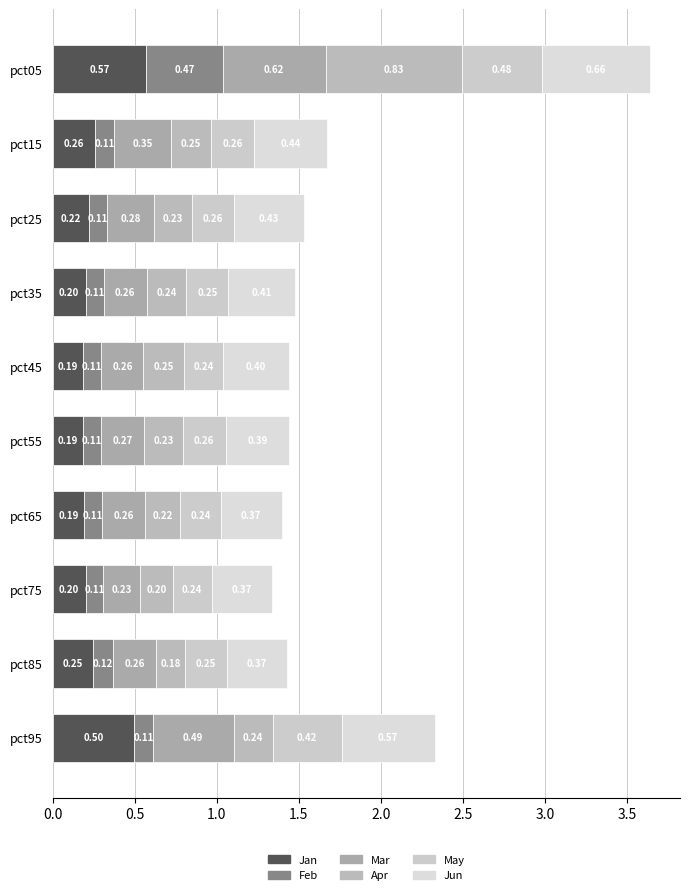

What is the difference between the maximum and second lowest values in the Mar series?

0.4